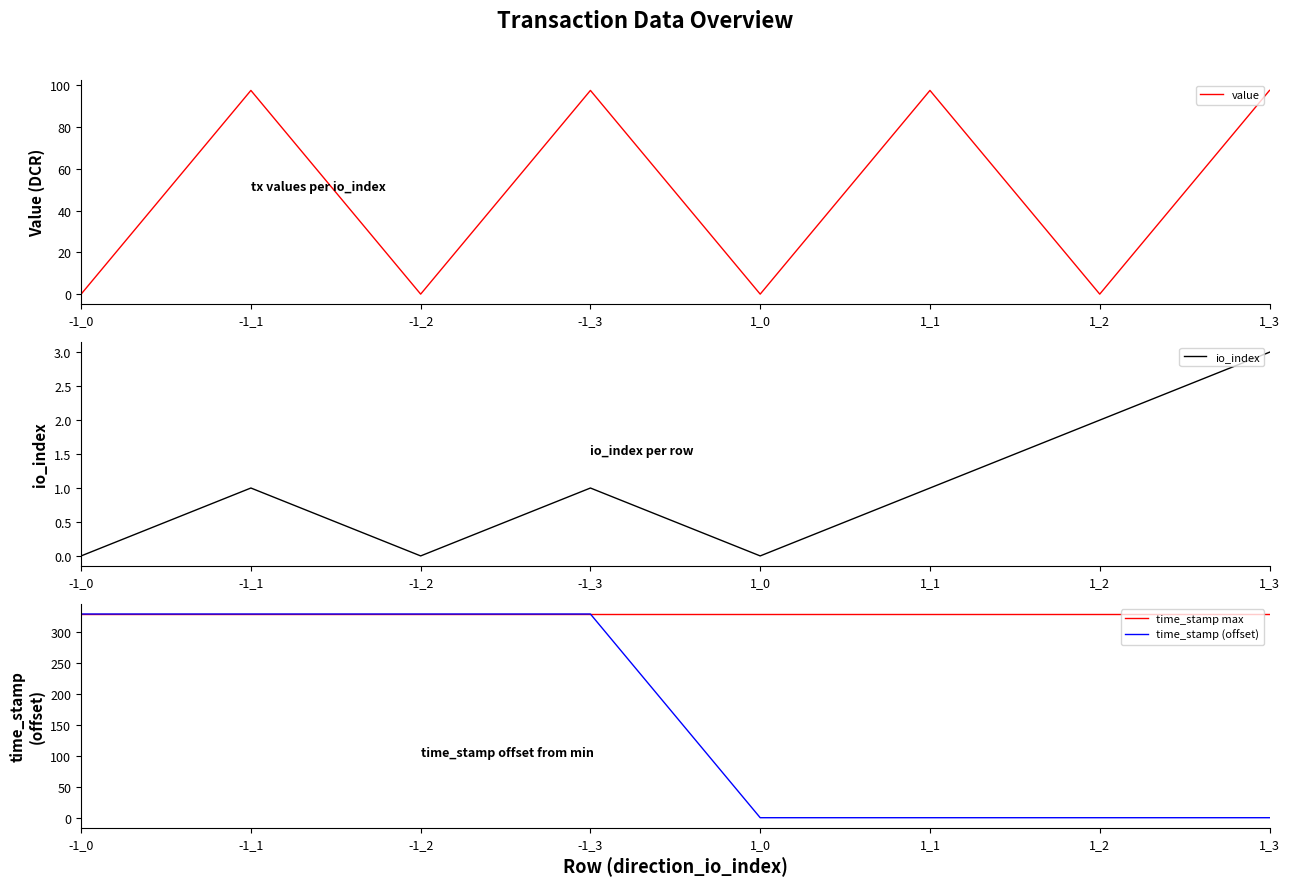

At which category does the chart reach its peak across all series?

-1_0